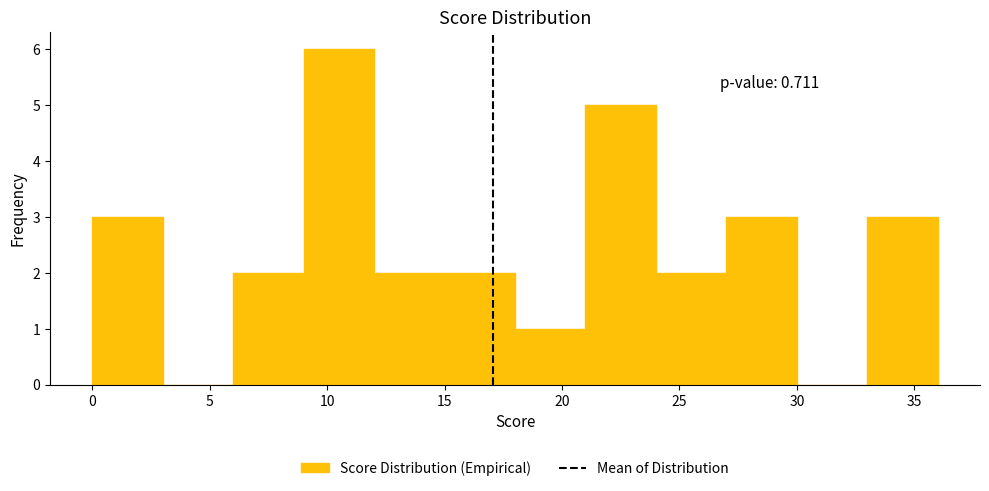

Which range on the x-axis has the tallest bar?

9 to 12